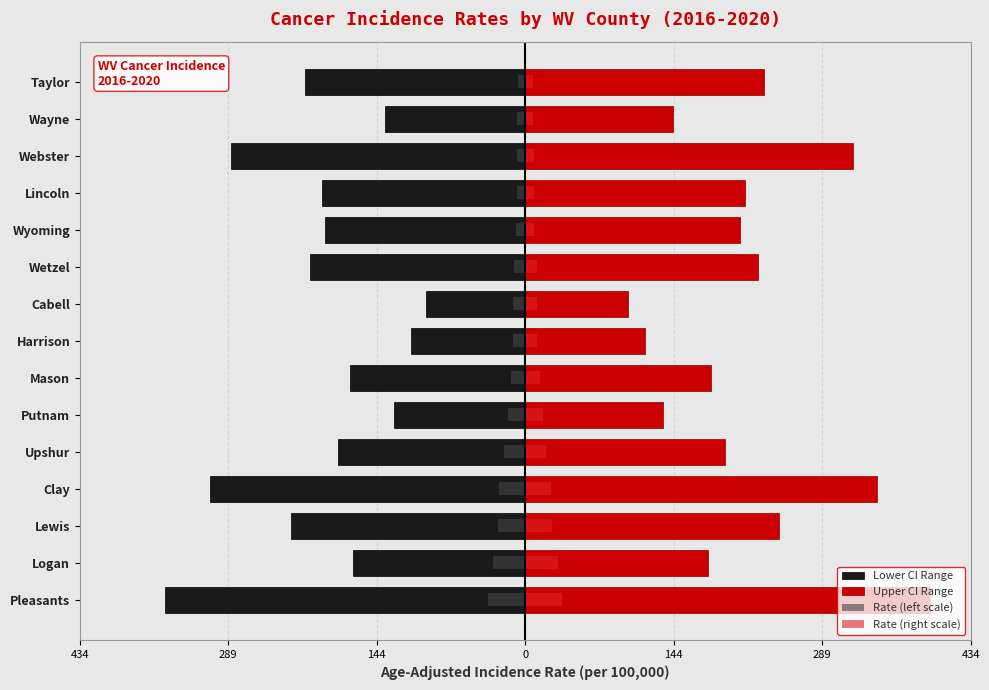

Which series has the largest range (max minus min)?

Upper CI Range